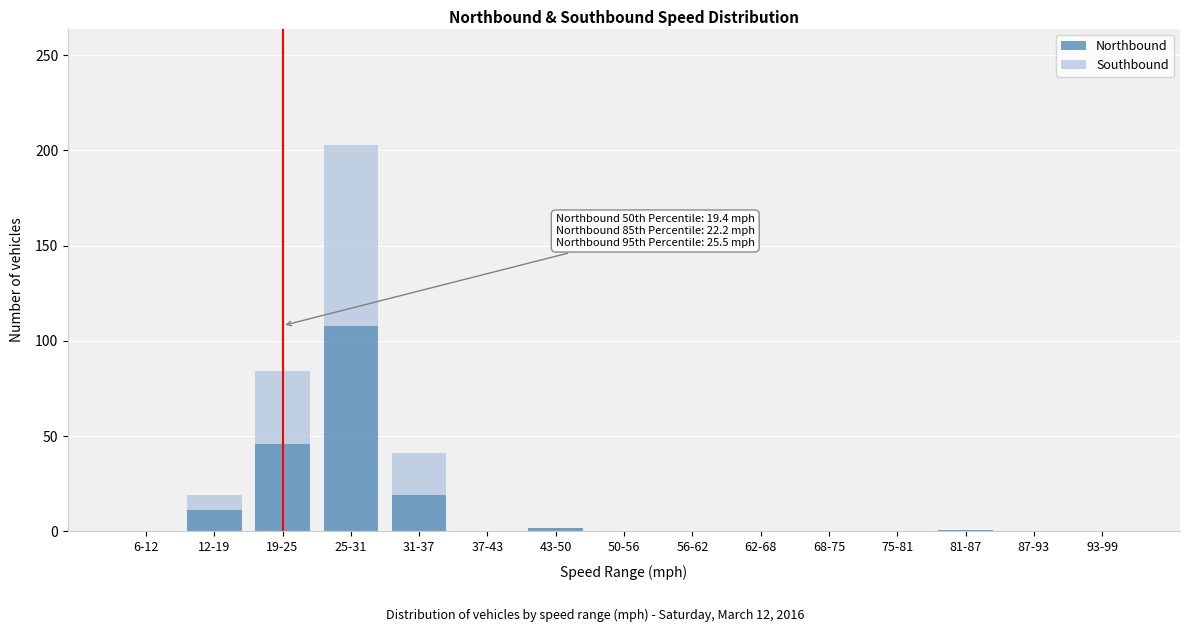

What is the sum of all Northbound values?

187